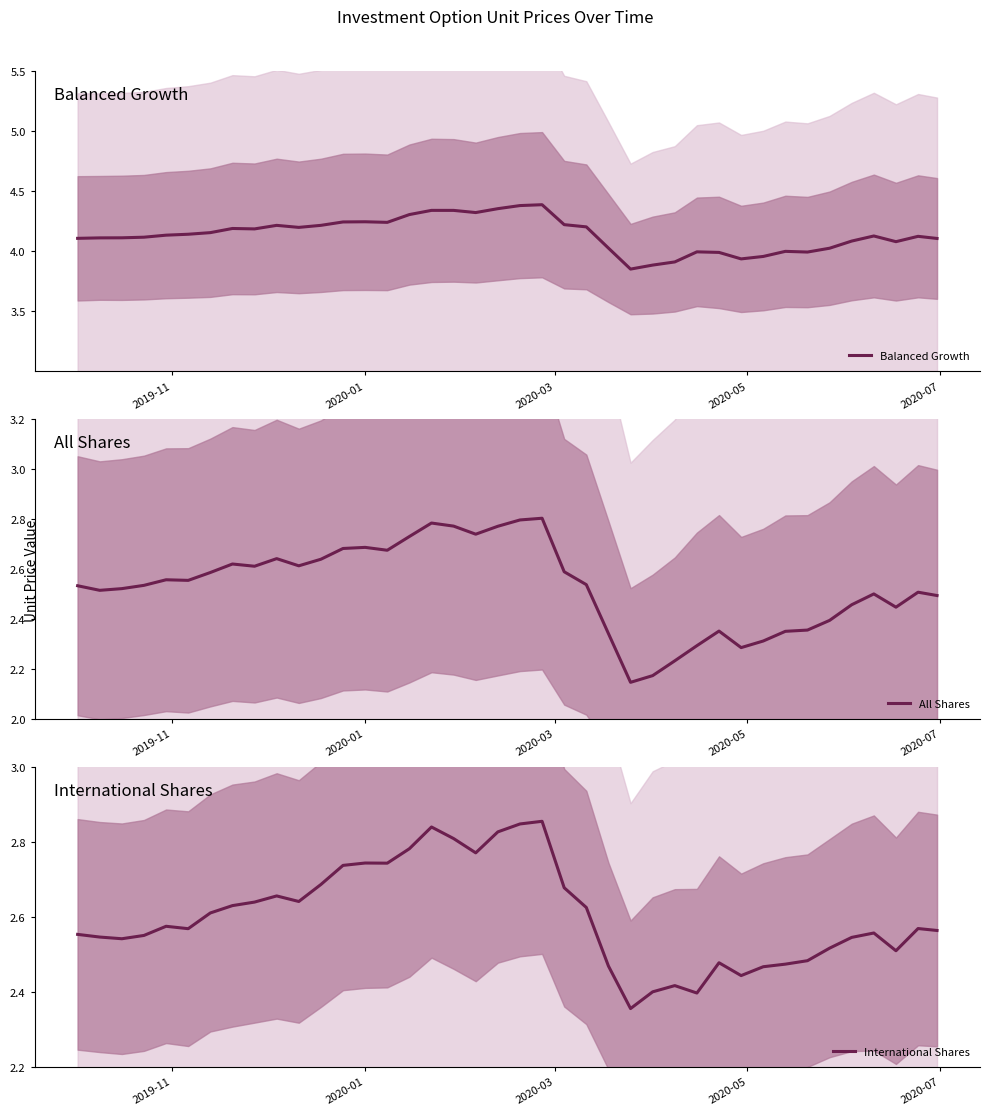

What is the greatest value displayed?

4.4